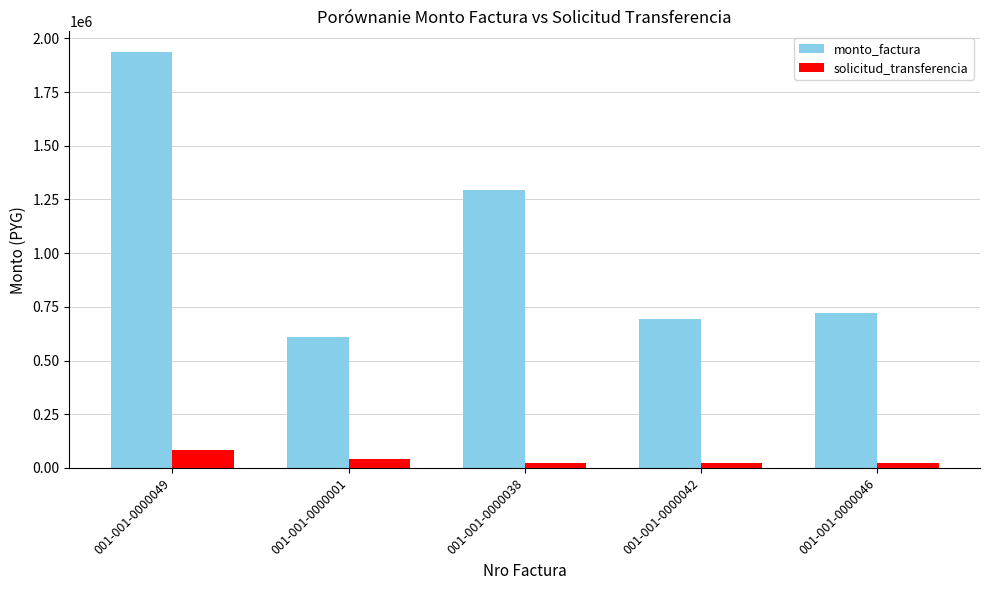

What is the sum of all monto_factura values?

5250555